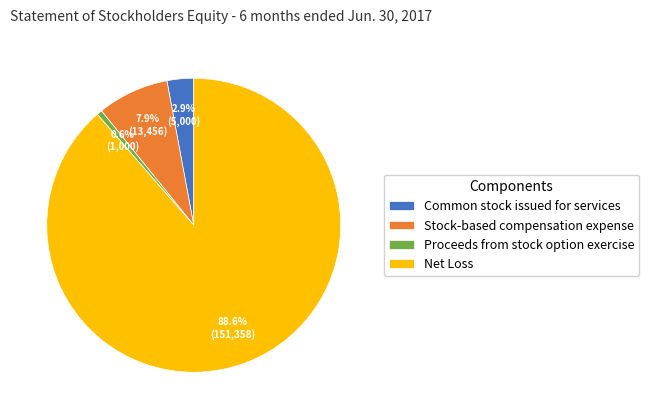

Between Net Loss and Proceeds from stock option exercise, which is larger?

Net Loss